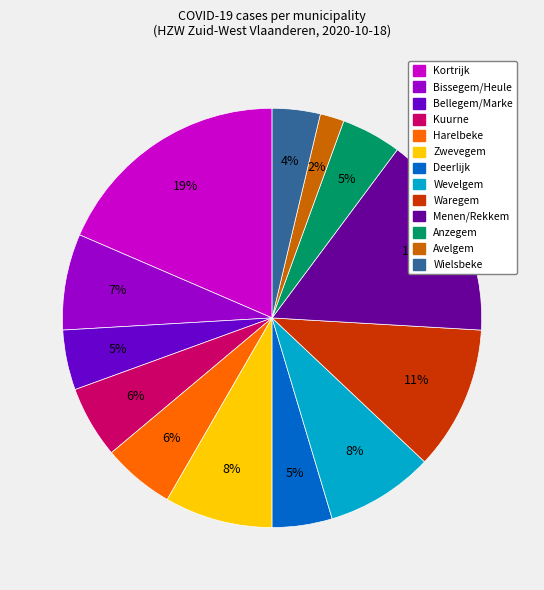

Count the number of slices in the pie.

13